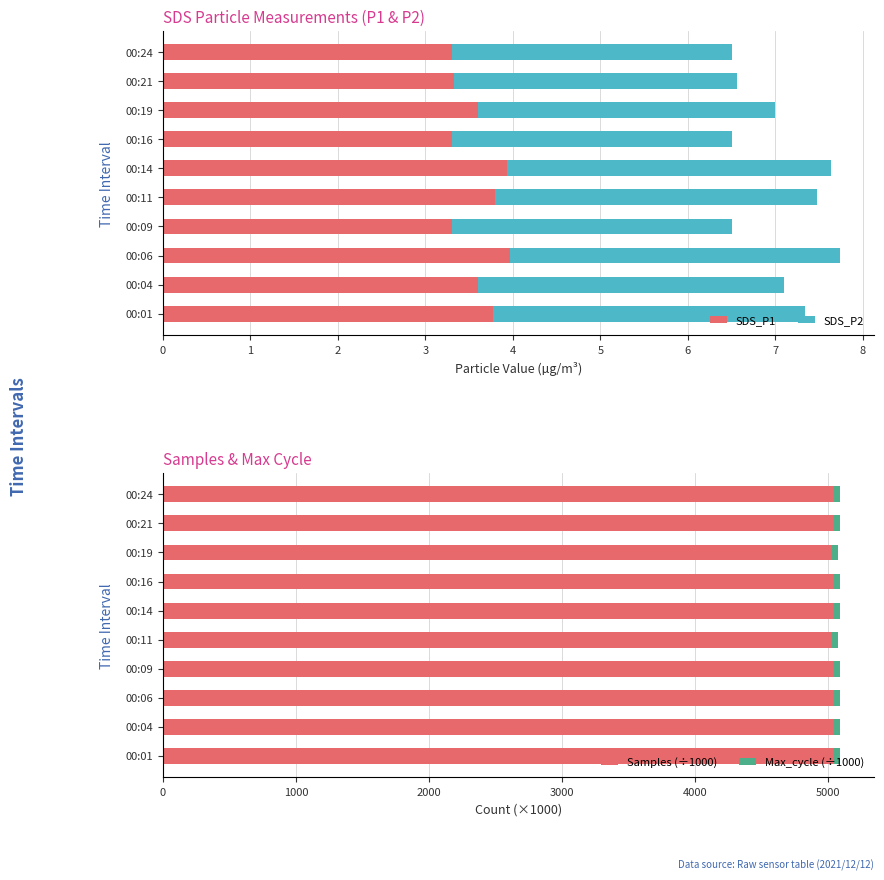

What is the difference between the maximum and minimum values in the SDS_P2 series?

0.6